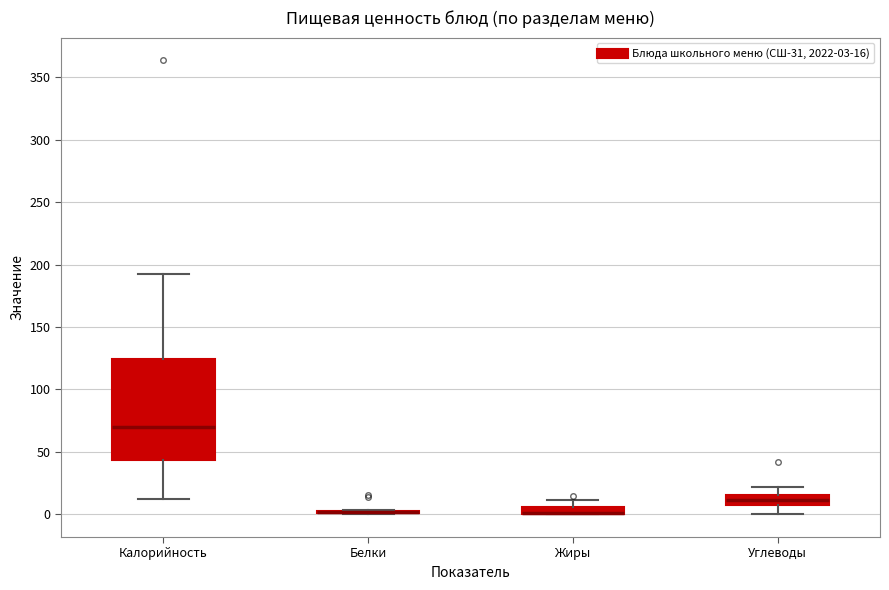

Where is the lower edge of the box for Углеводы on the y-axis? The values are not printed on the chart, so give them approximately, as read against the axis.

10